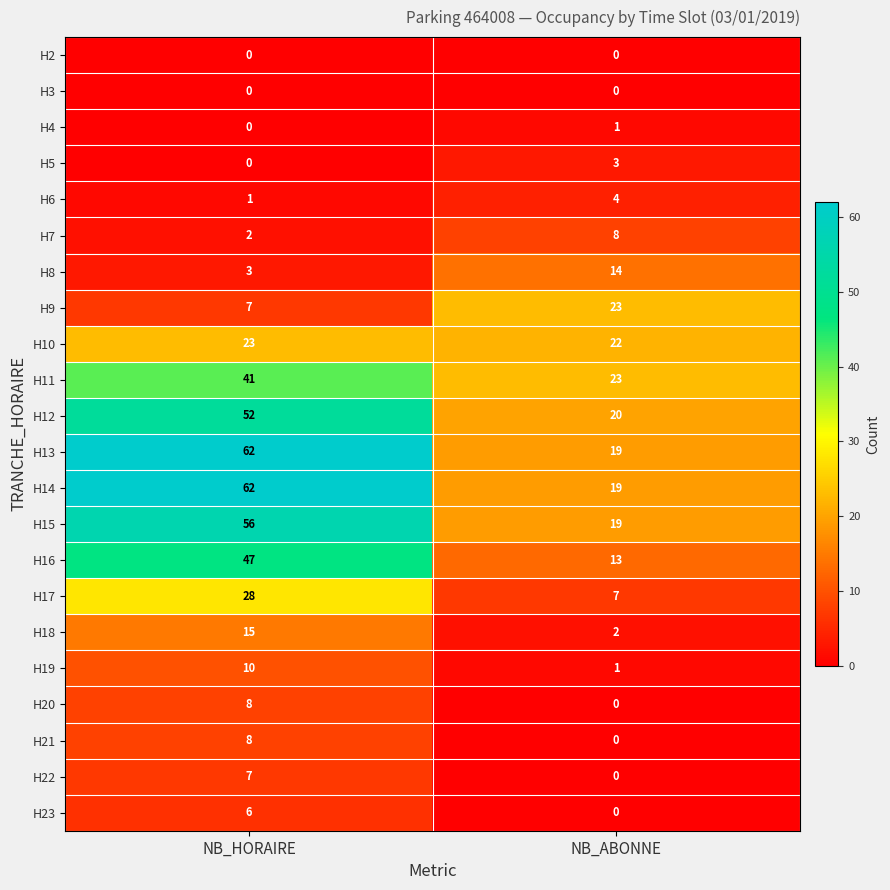

Read the H11 value at NB_ABONNE.

23